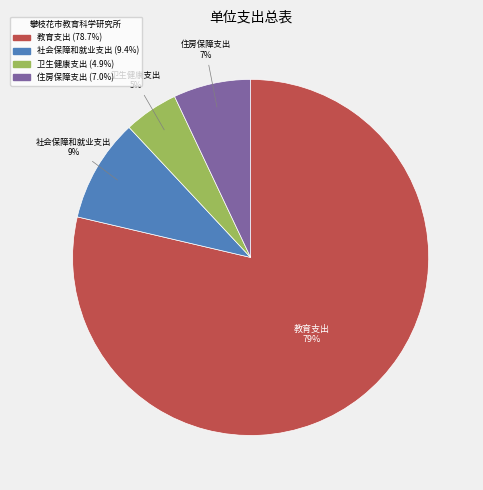

The 住房保障支出 slice represents 7% of the pie. True or false?

True